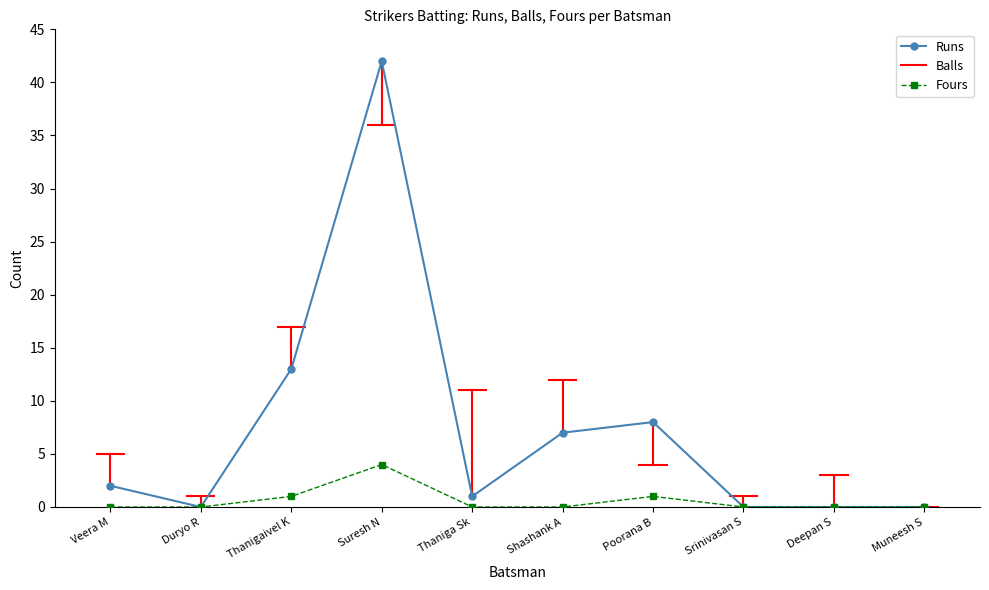

Which series has the widest spread of values?

Runs